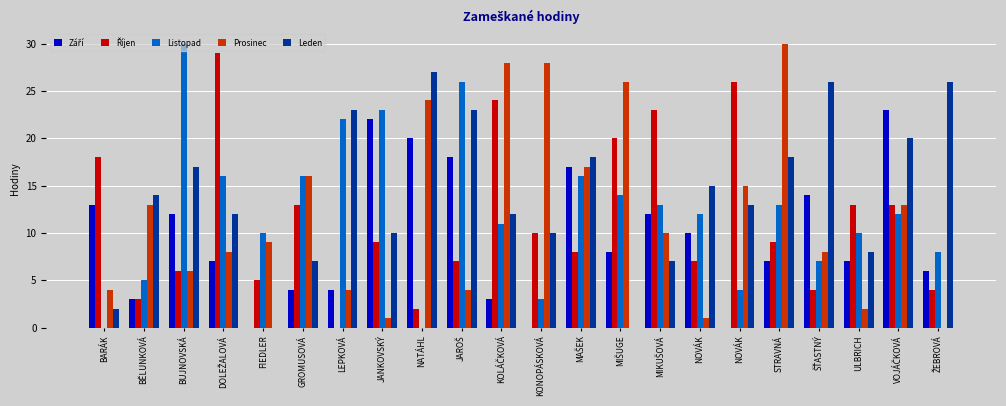

How many data points does each series have?

22